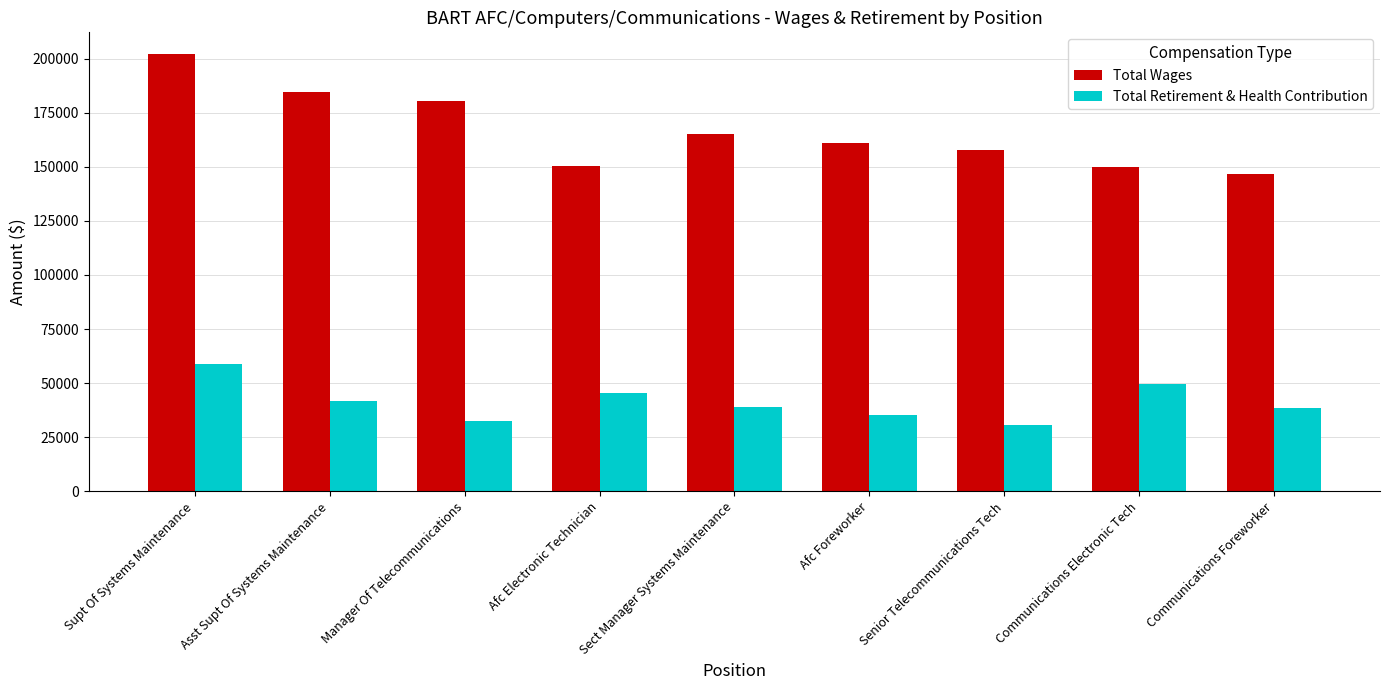

What is the lowest value of the Total Retirement & Health Contribution series?

30475